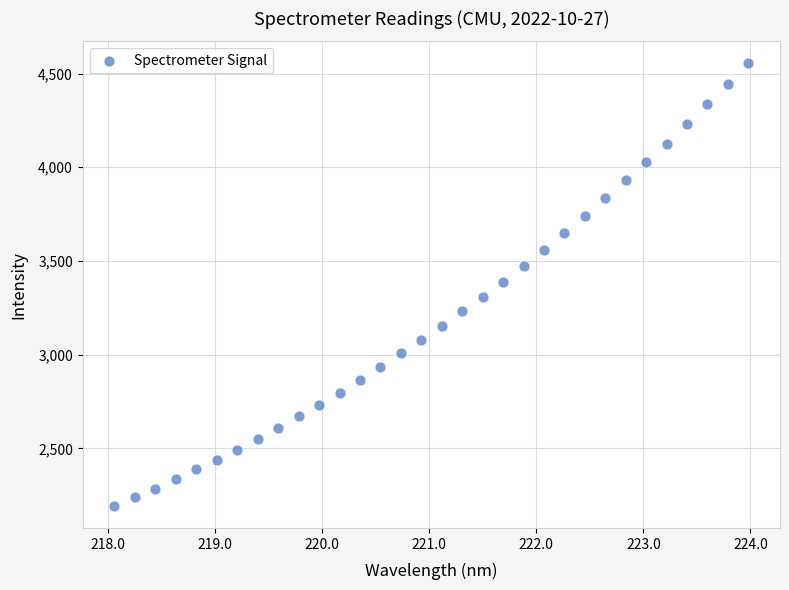

What is the range of X values (max minus min)?

5.9